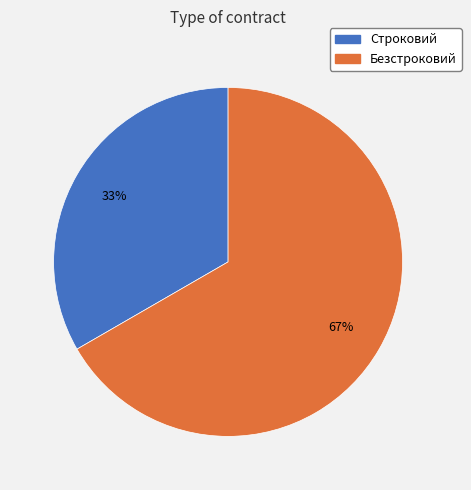

What percentage is the Строковий slice, to the nearest percent?

33%